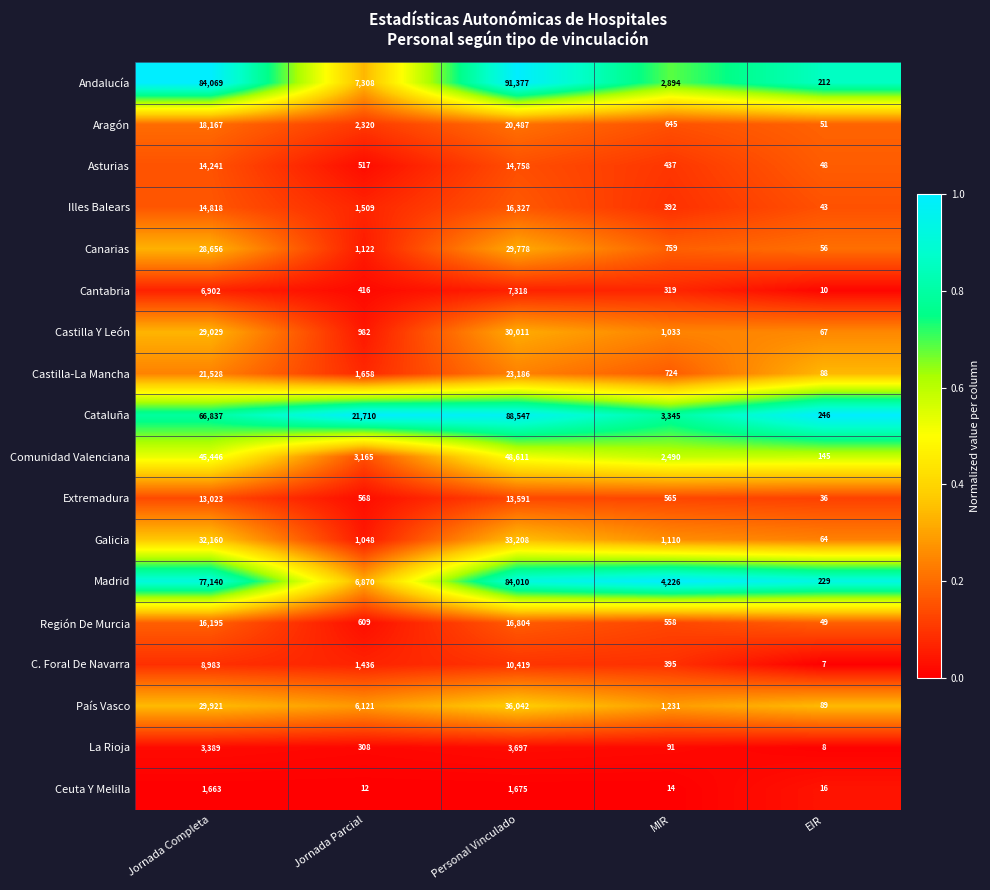

At which category is the sum across all series the highest?

Personal Vinculado